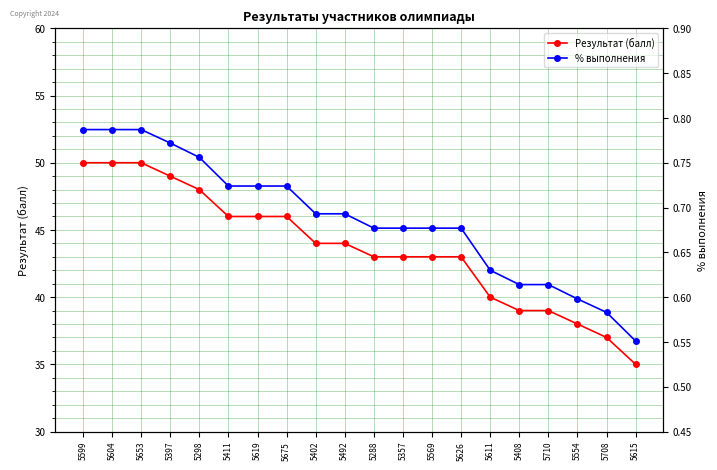

What is the label of the 8th point from the right?

5569